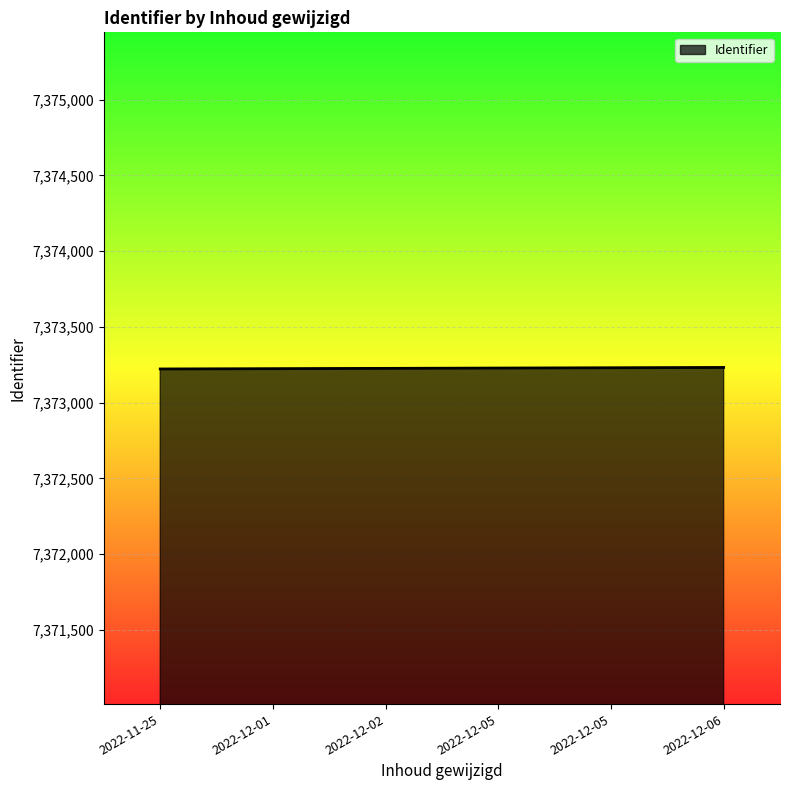

What is the minimum value shown in the chart?

7373222